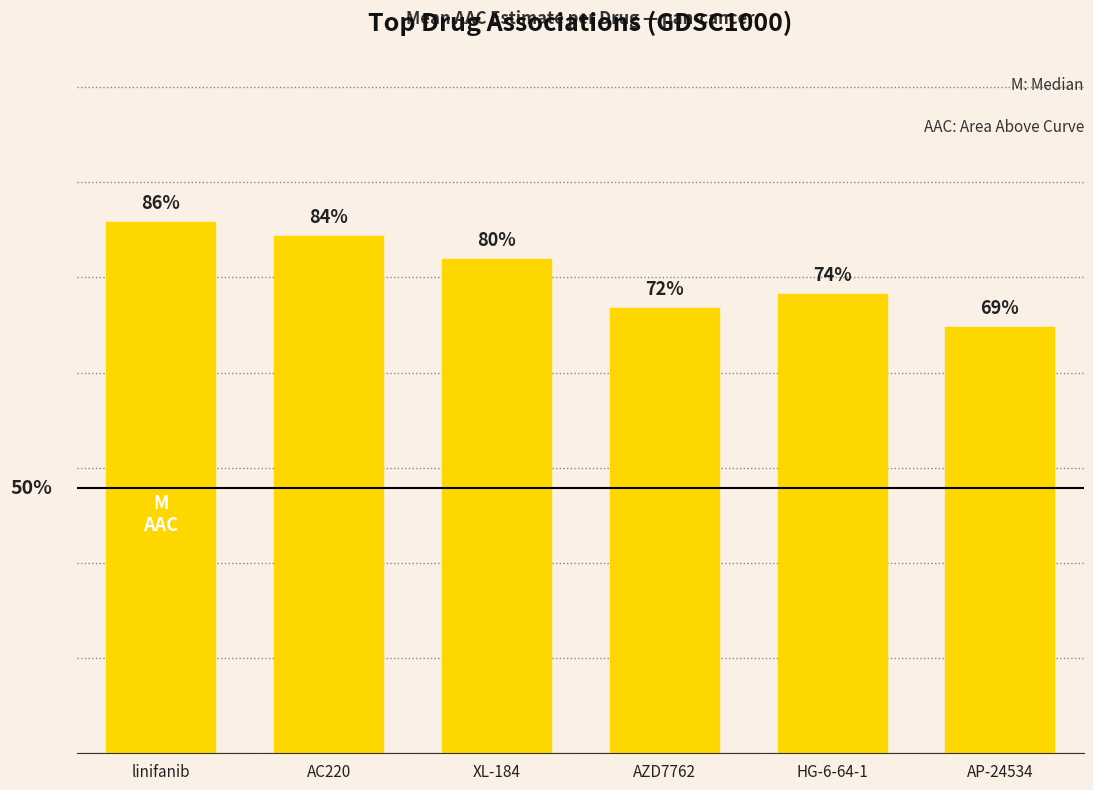

Which category has the lowest value across all series?

AP-24534